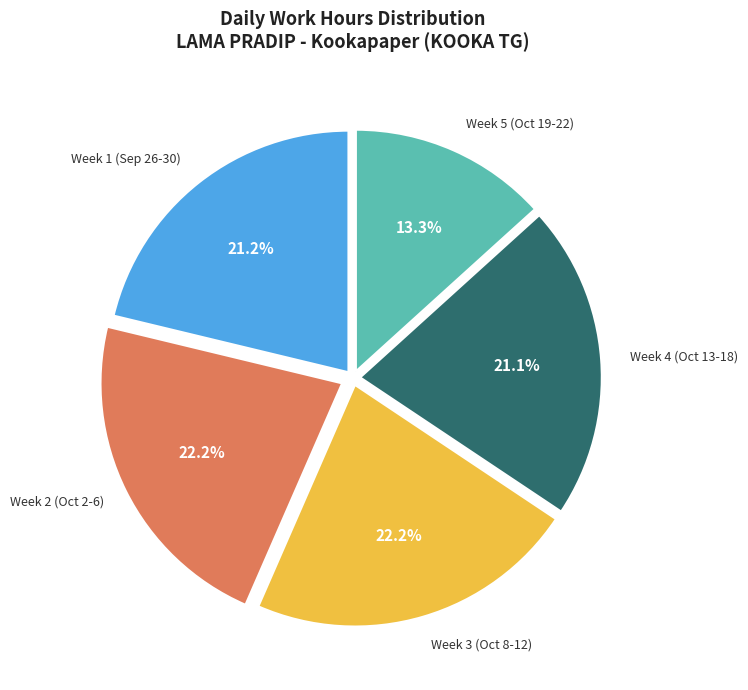

How many slices are in this pie chart?

5